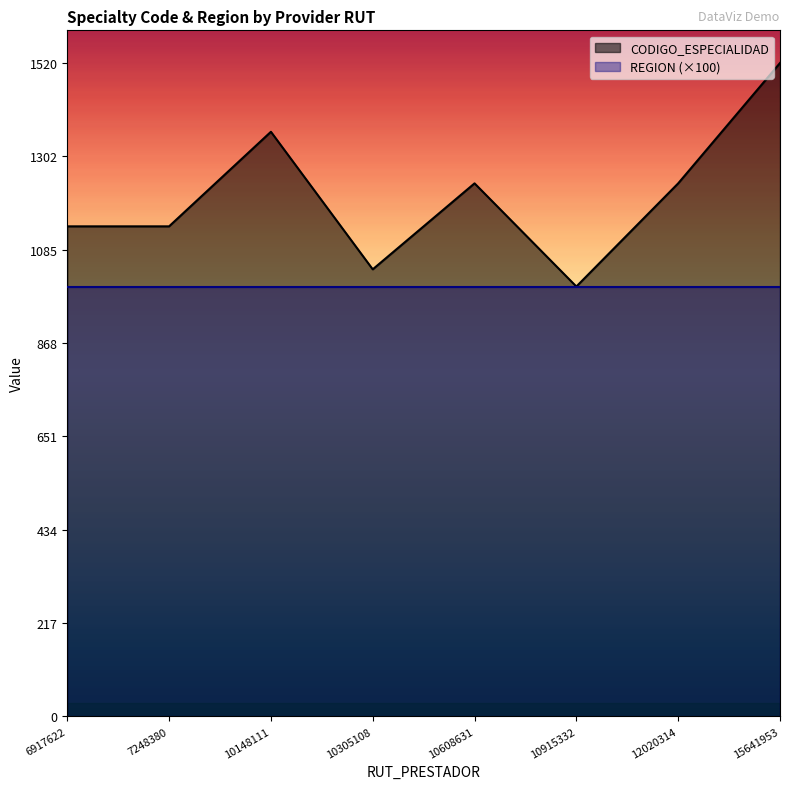

Rank the categories by value from highest to lowest.

15641953, 10148111, 10608631, 12020314, 6917622, 7248380, 10305108, 10915332